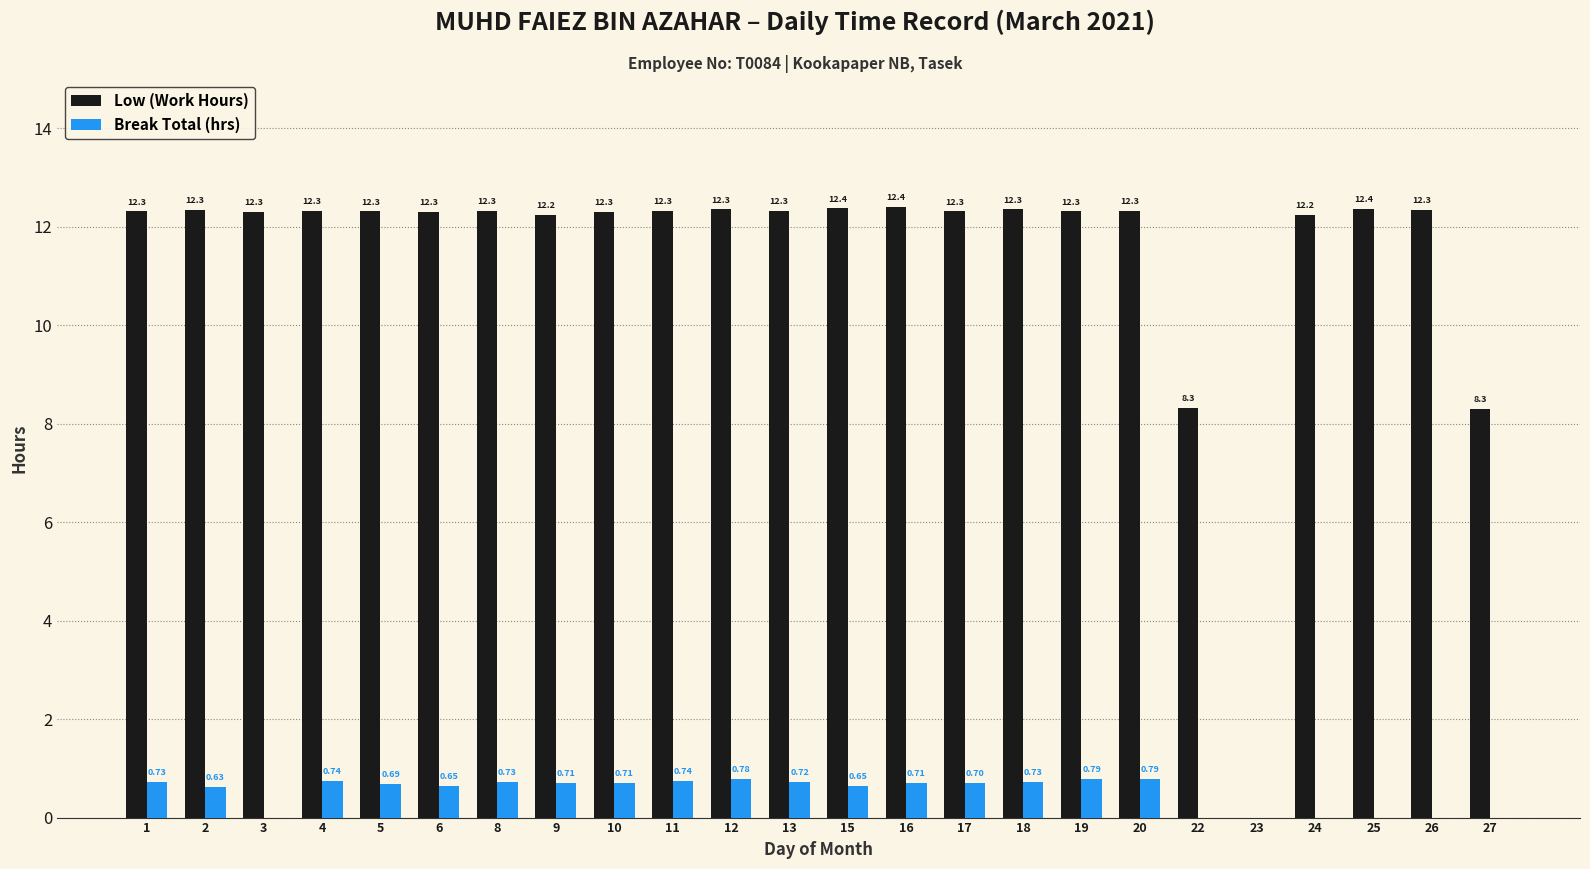

What is the sum of the Break Total (hrs) values at 20 and 9?

1.5